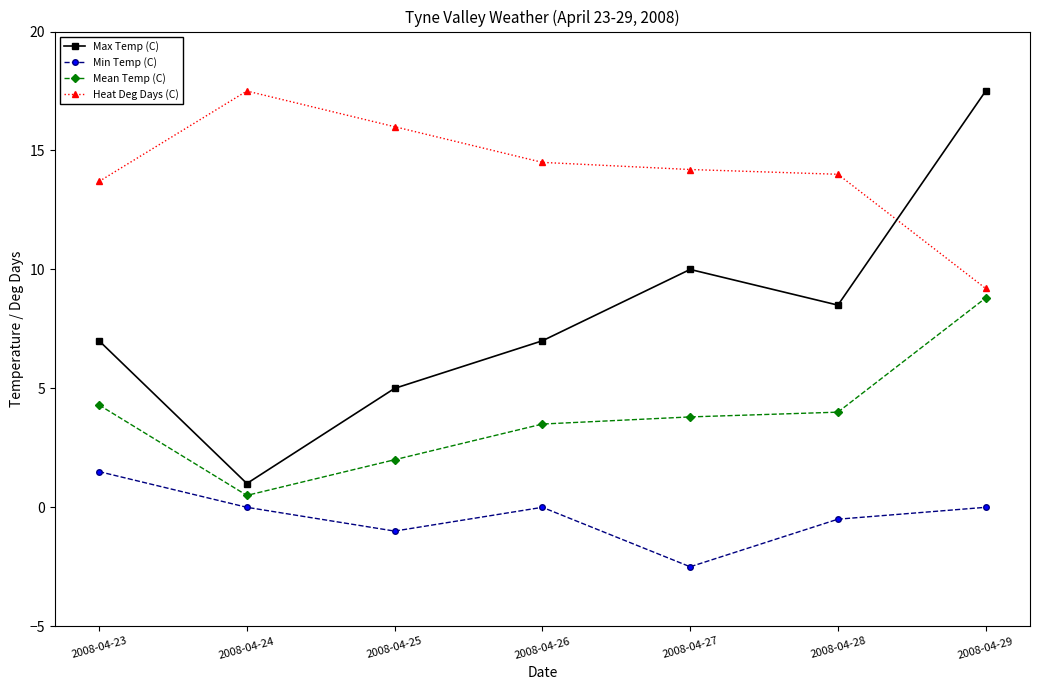

How many distinct data groups are displayed?

4